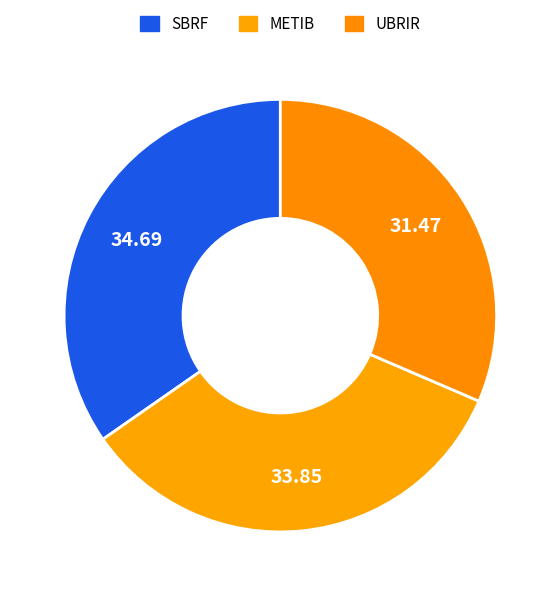

Which slice is the smallest?

UBRIR